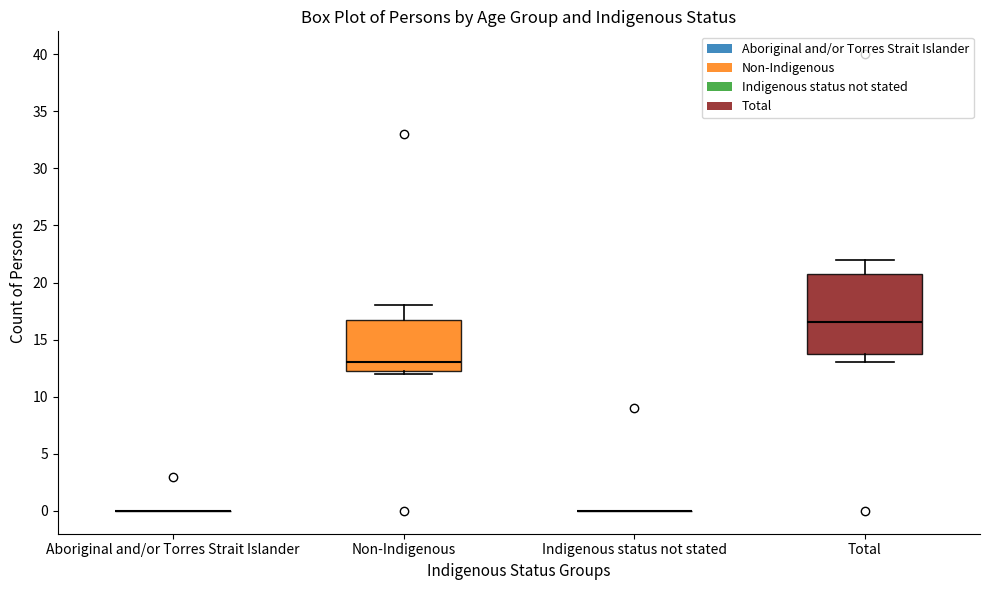

Reading left to right, read every box against the y-axis: the position of its median line, the range the box covers, and the ends of its whiskers. The values are not printed on the chart, so give them approximately, as read against the axis.

Aboriginal and/or Torres Strait Islander: box collapsed to a line at 0.0, whiskers 0.0 to 0.0
Non-Indigenous: median 13.0, box 12.5 to 17.0, whiskers 12.0 to 18.0
Indigenous status not stated: box collapsed to a line at 0.0, whiskers 0.0 to 0.0
Total: median 16.5, box 14.0 to 21.0, whiskers 13.0 to 22.0